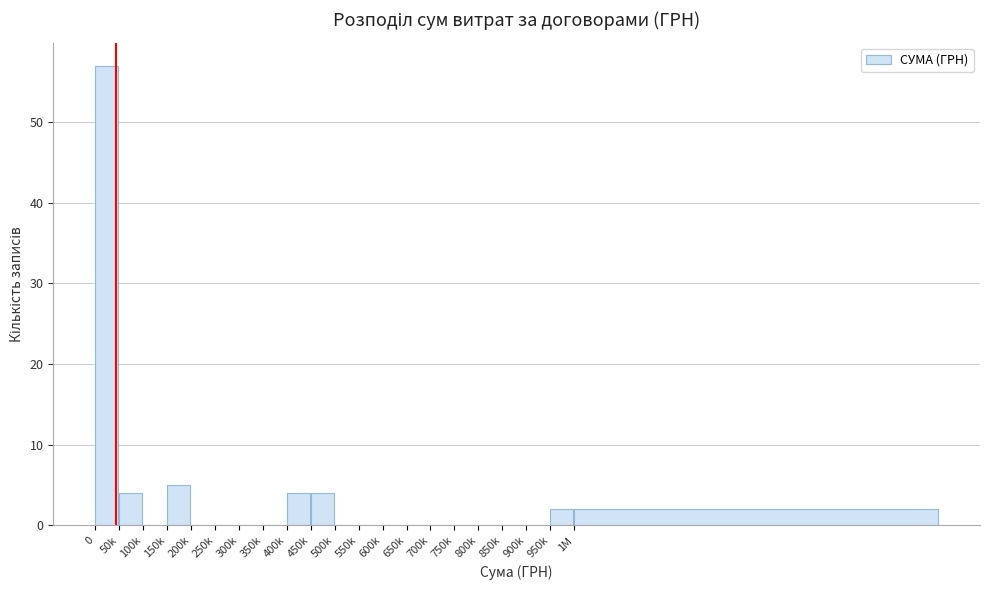

Reading left to right, extract all data points from this chart.

0=57	50k=4	100k=0	150k=5	200k=0	250k=0	300k=0	350k=0	400k=4	450k=4	500k=0	550k=0	600k=0	650k=0	700k=0	750k=0	800k=0	850k=0	900k=0	950k=2	1M=2